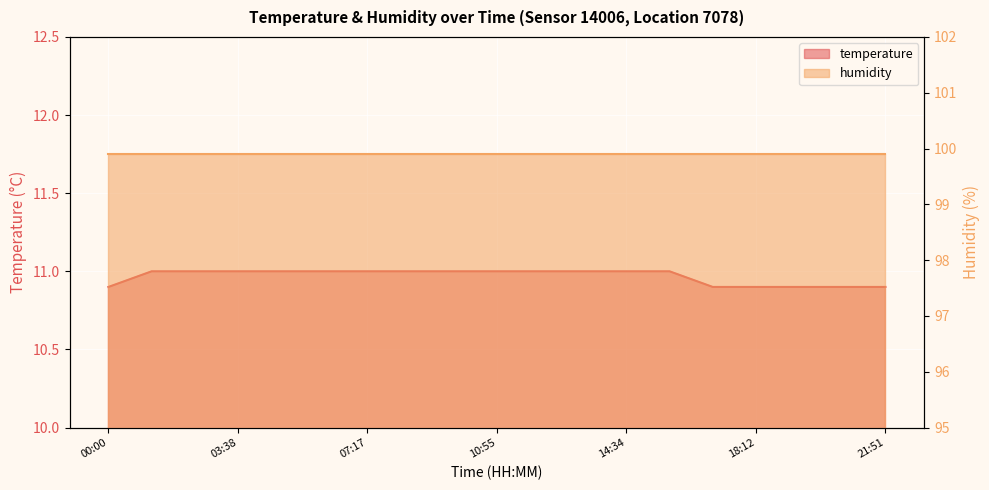

Approximately how many times larger is the value at 13:21 compared to 00:00?

1.0